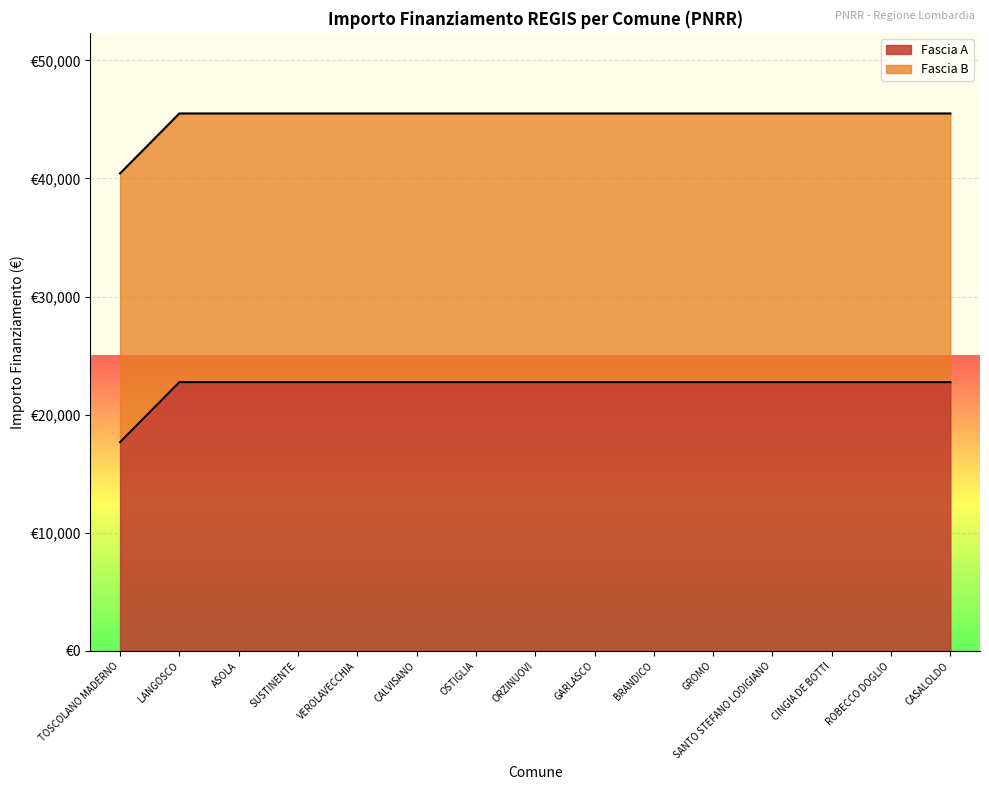

Count the number of categories in the chart.

15